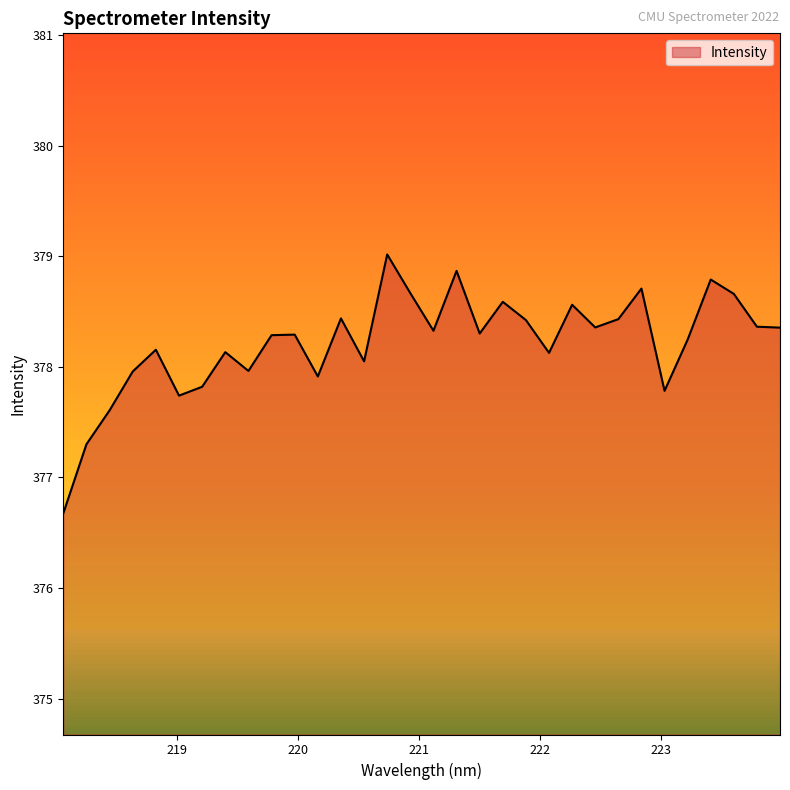

What is the greatest value displayed?

379.0